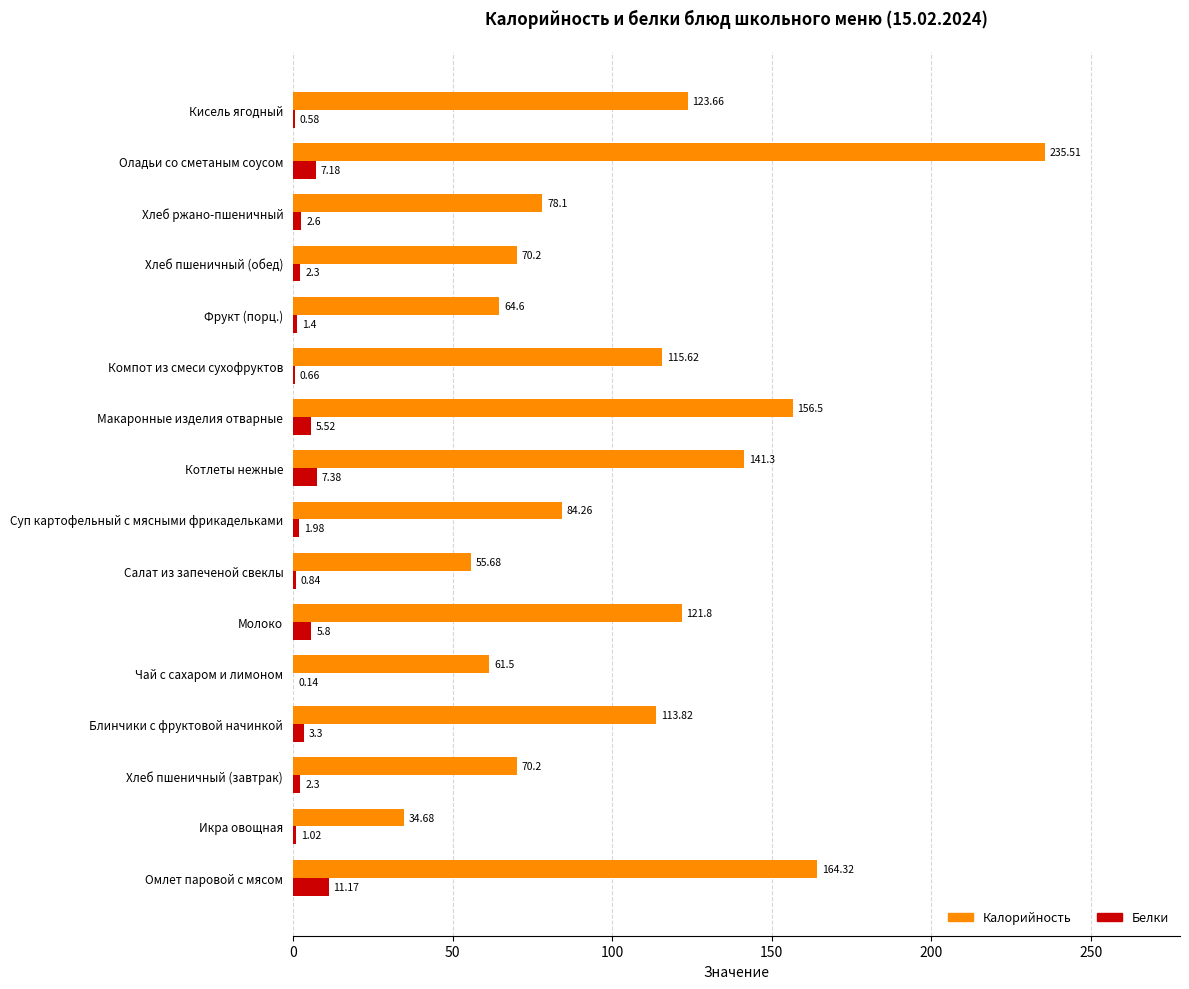

What is the sum of the Калорийность values at Икра овощная and Омлет паровой с мясом?

199.0